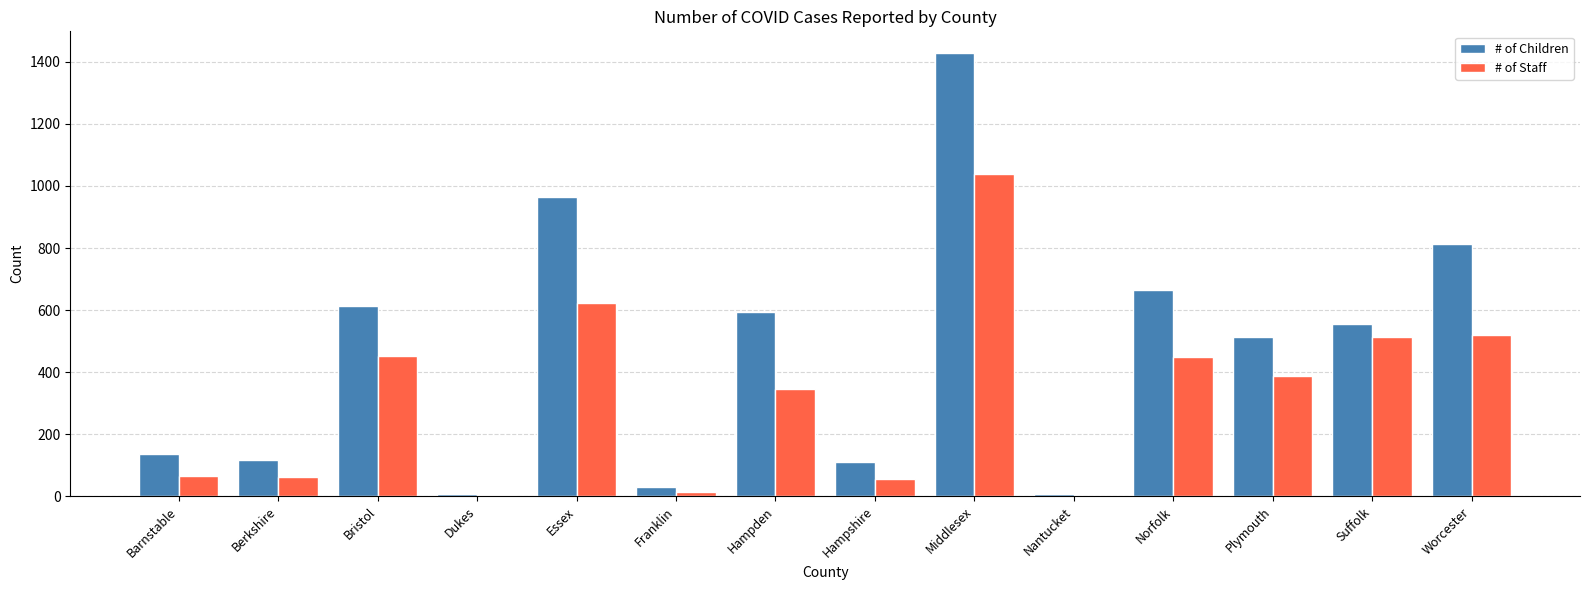

What are all the series names shown in the legend?

# of Children, # of Staff